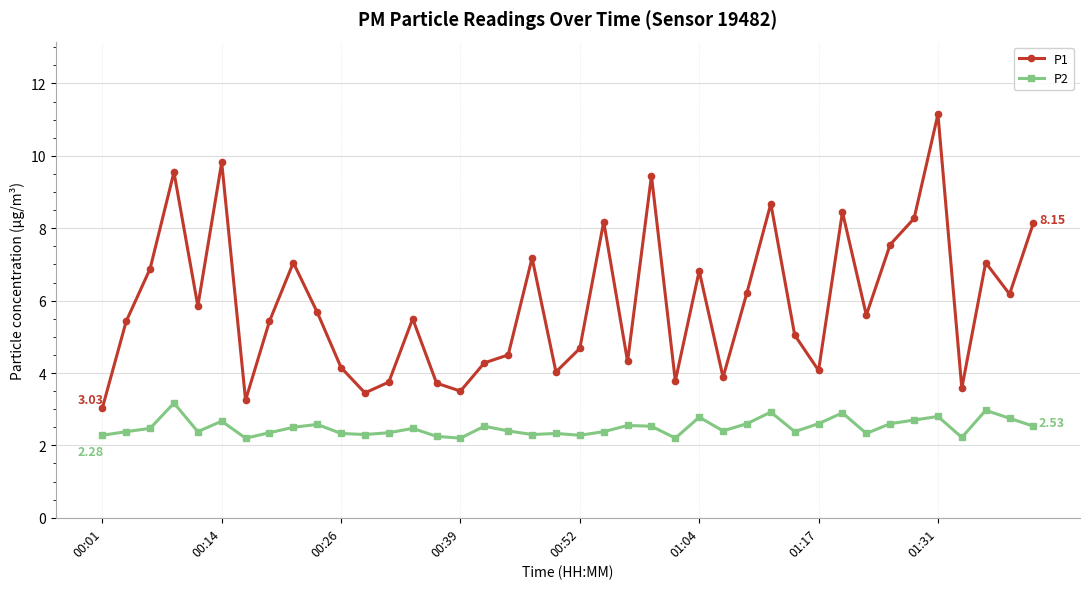

Does the chart display data point markers on the line(s)?

Yes